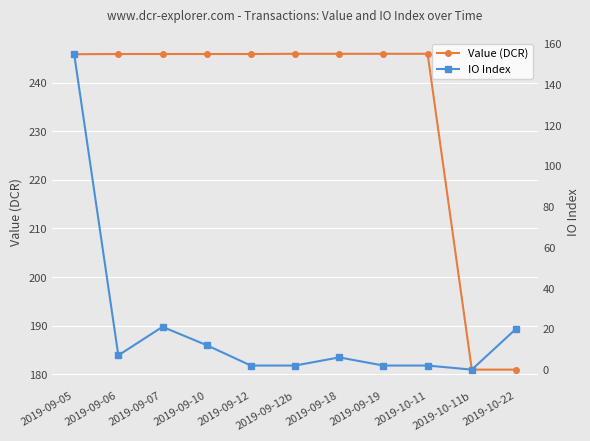

What is the minimum value for Value (DCR)?

181.0